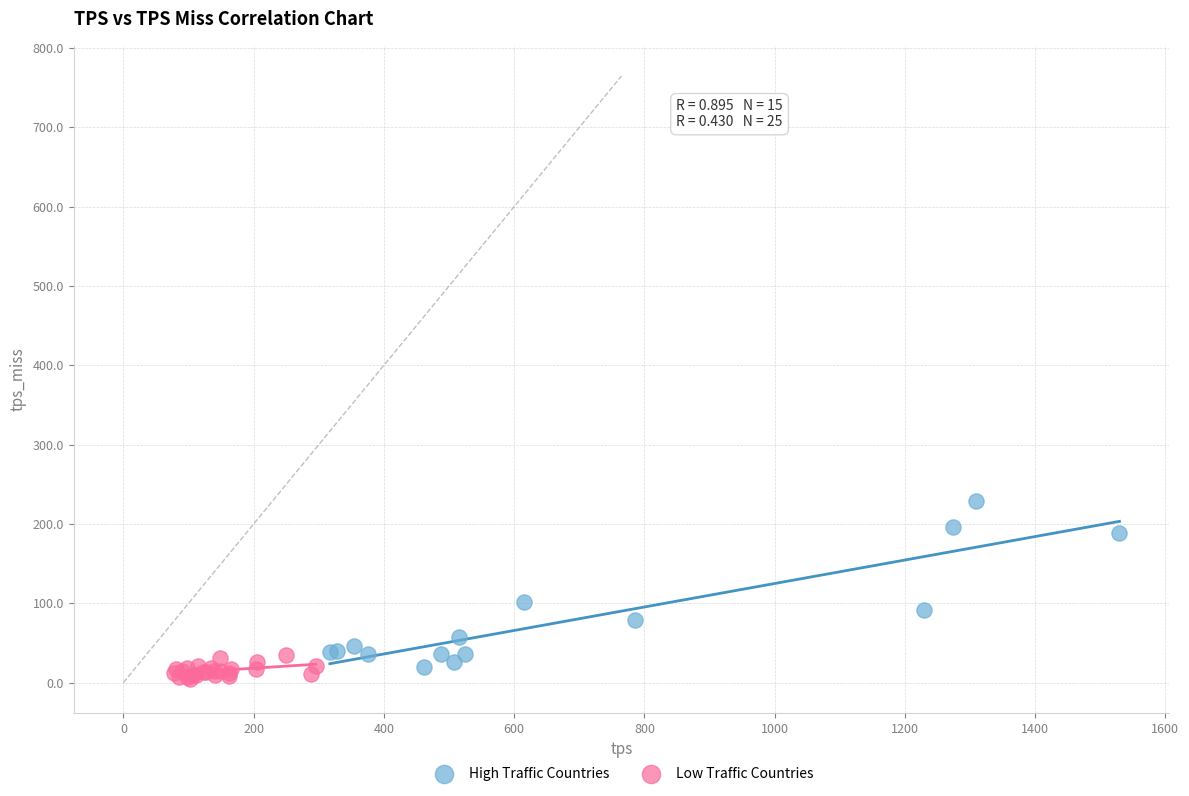

Which series reaches the maximum Y coordinate?

High Traffic Countries